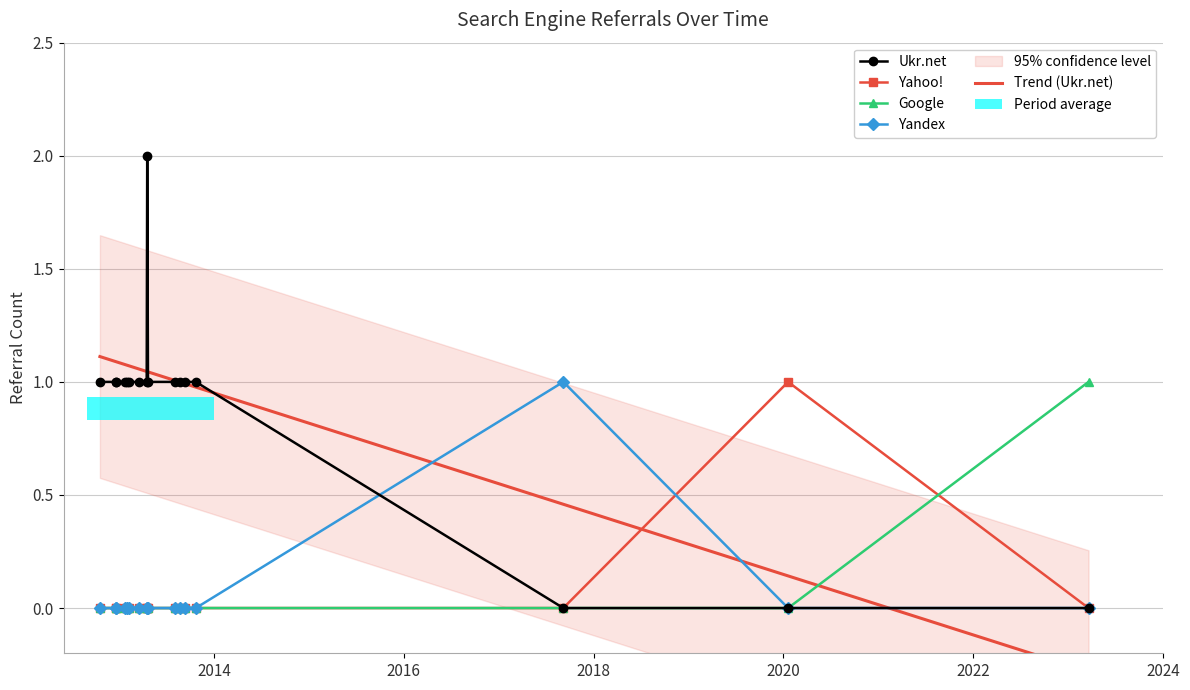

What is the total value across all series at 2022?

1